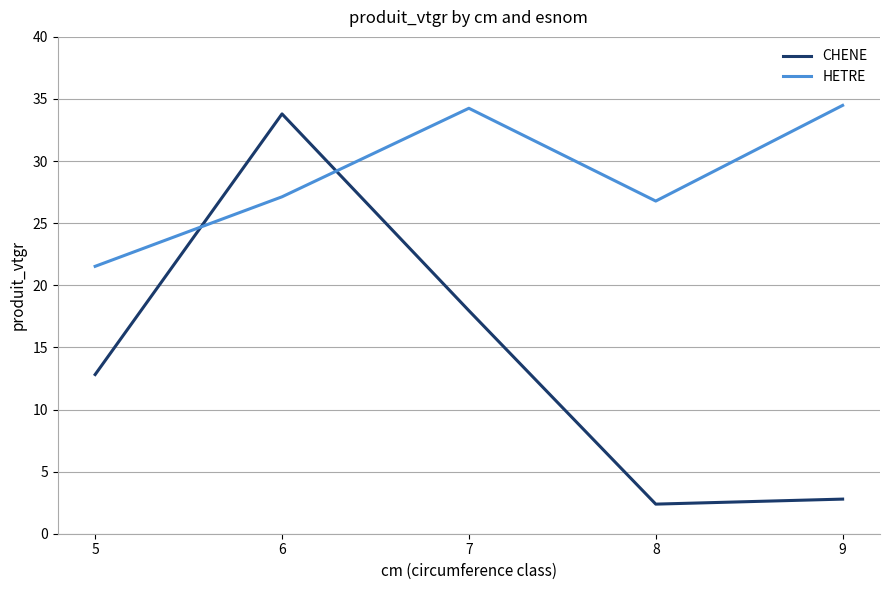

What is the total value across all series at 6?

60.9